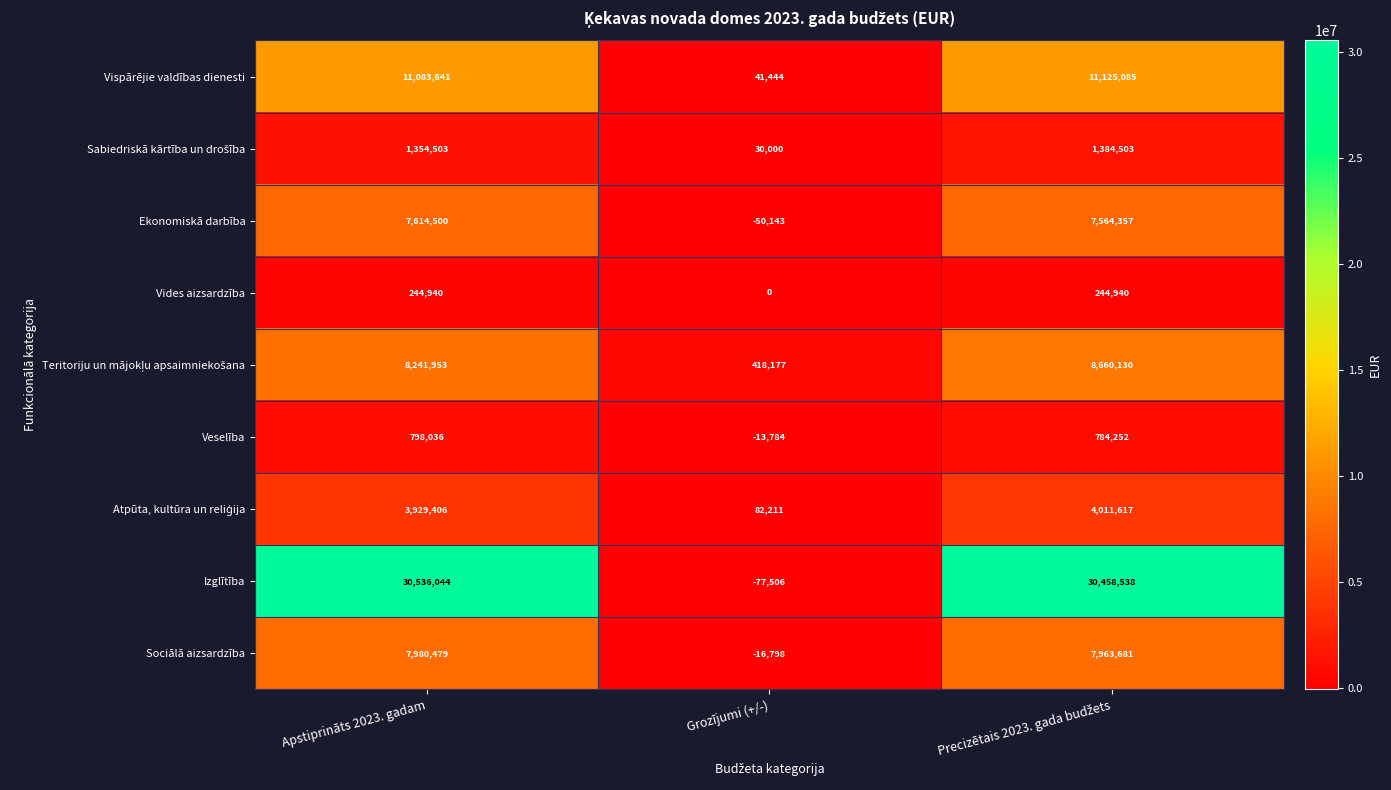

The Izglītība series shows 21139329 at Apstiprināts 2023. gadam. True or false?

False